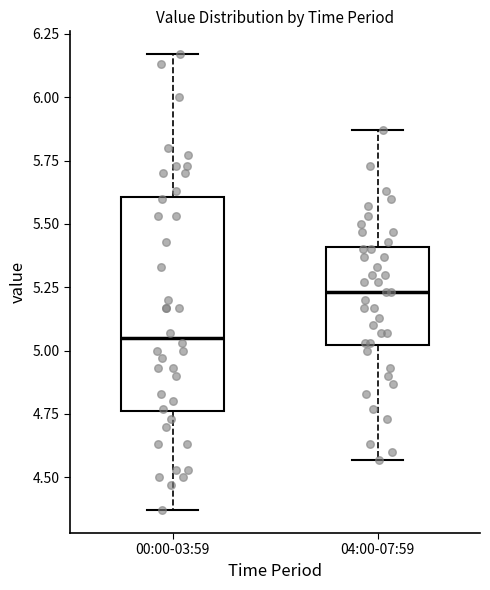

Which box is the tallest, from its lower edge to its upper edge?

00:00-03:59